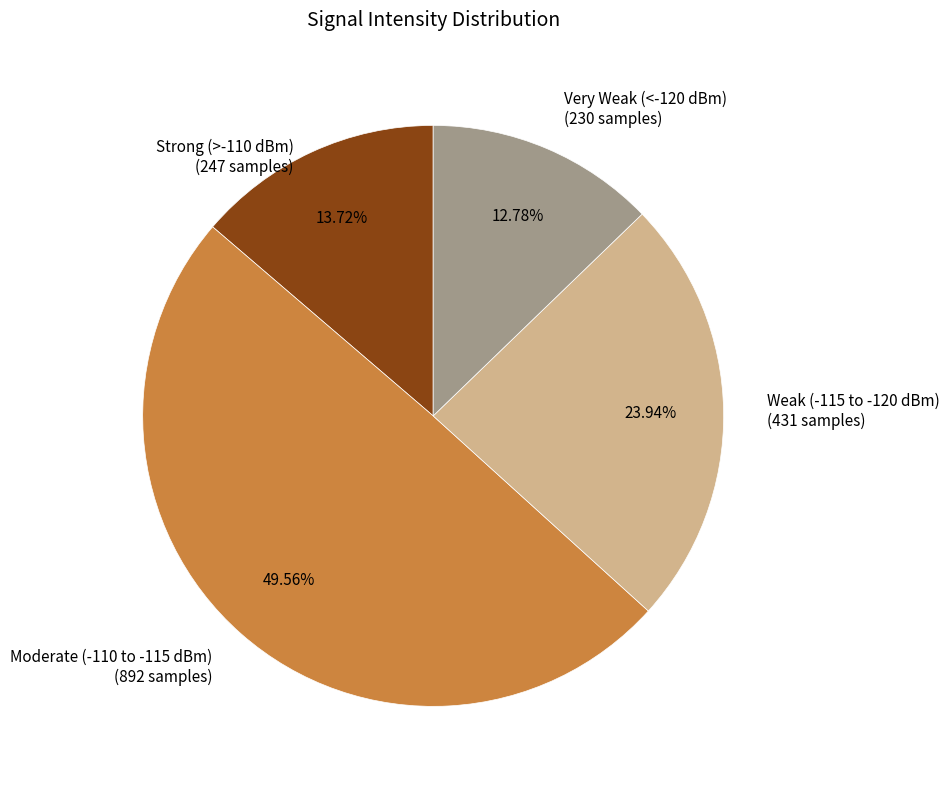

Rank the categories by value from lowest to highest.

Very Weak (<-120 dBm) (230 samples), Strong (>-110 dBm) (247 samples), Weak (-115 to -120 dBm) (431 samples), Moderate (-110 to -115 dBm) (892 samples)